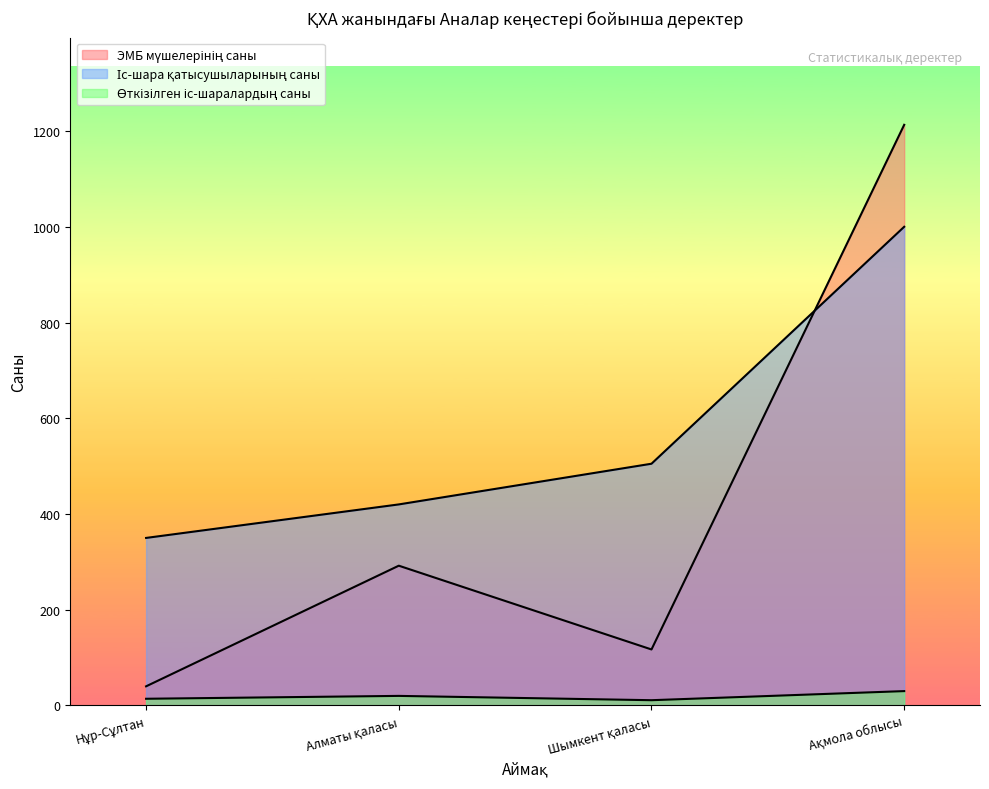

What is the total value across all series at Нұр-Сұлтан?

404